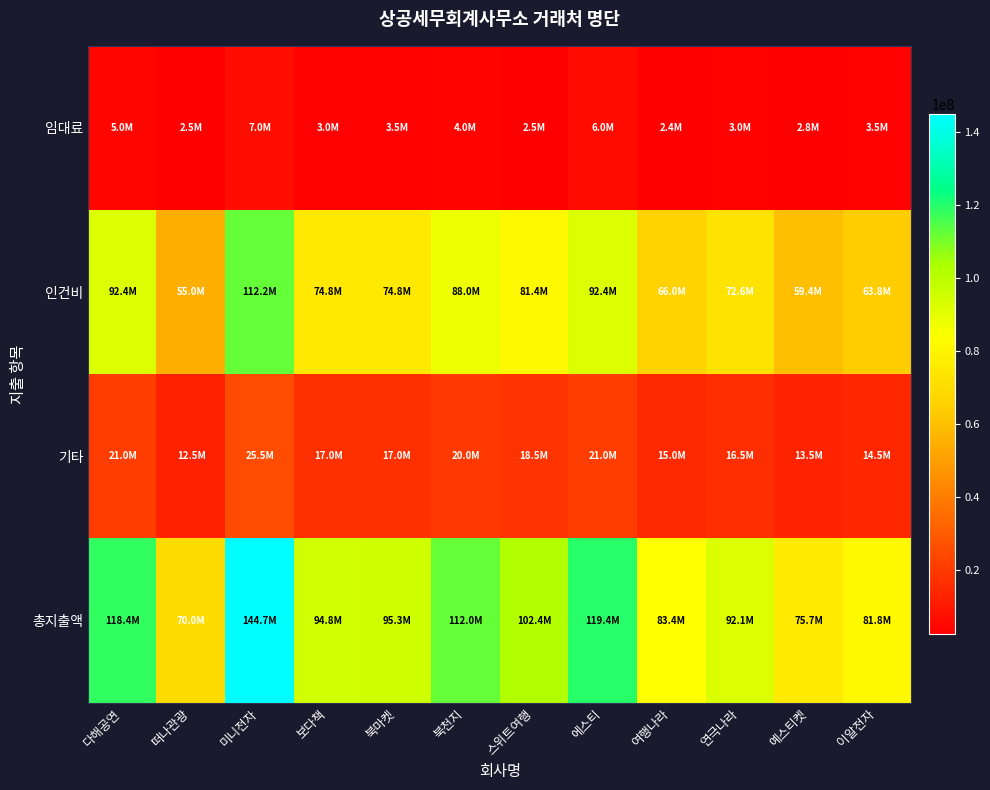

What is the total value across all series at 여행나라?

166800000